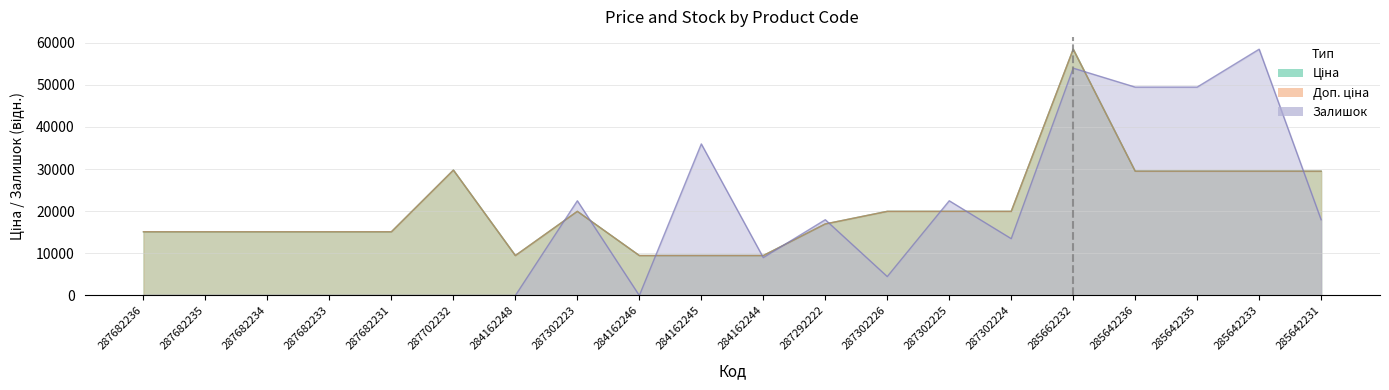

What is the difference between the second highest and minimum values in the Залишок series?

53932.2